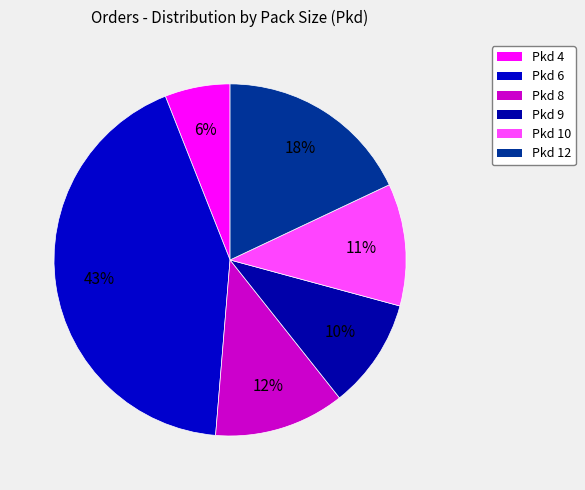

How many slices are in this pie chart?

6